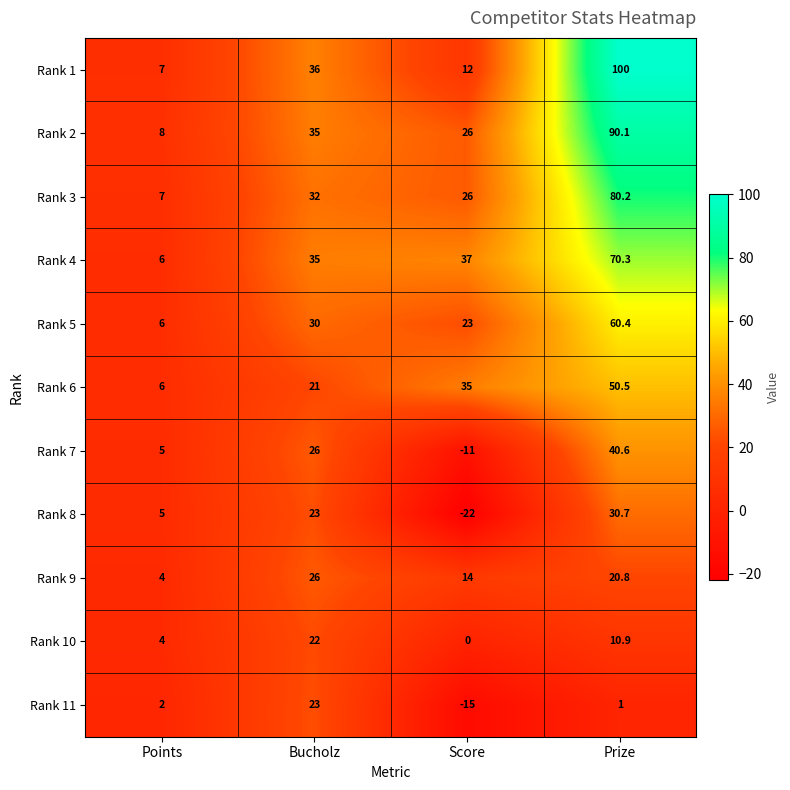

Is the value of Rank 11 at Score greater than the value of Rank 10 at Prize?

No